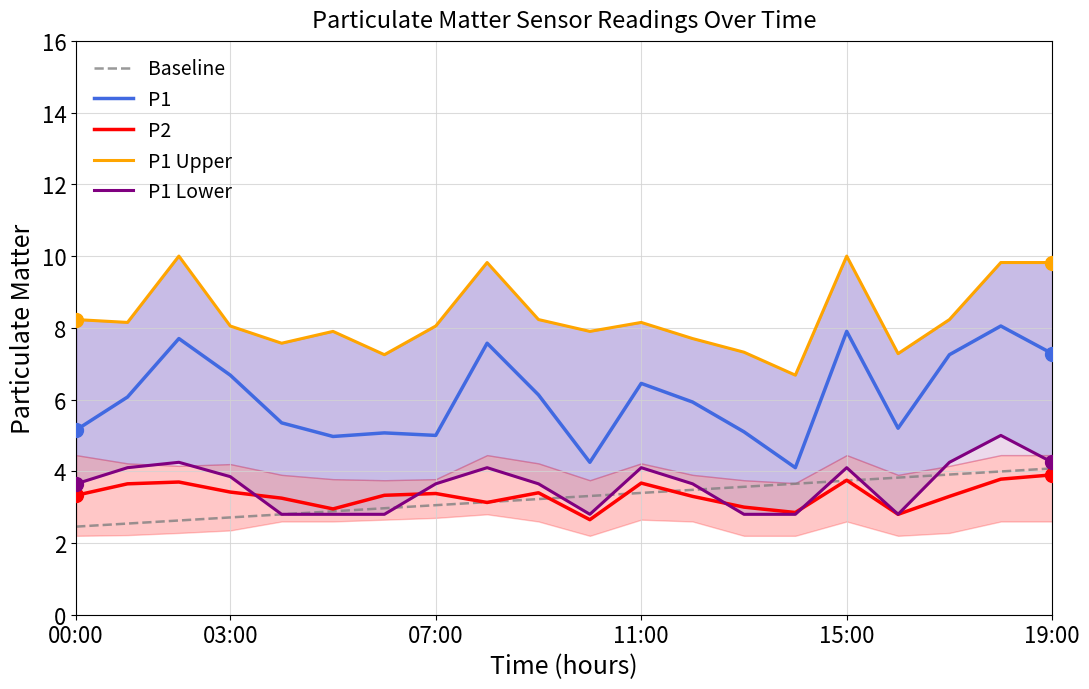

At which label does P1 reach its peak?

18